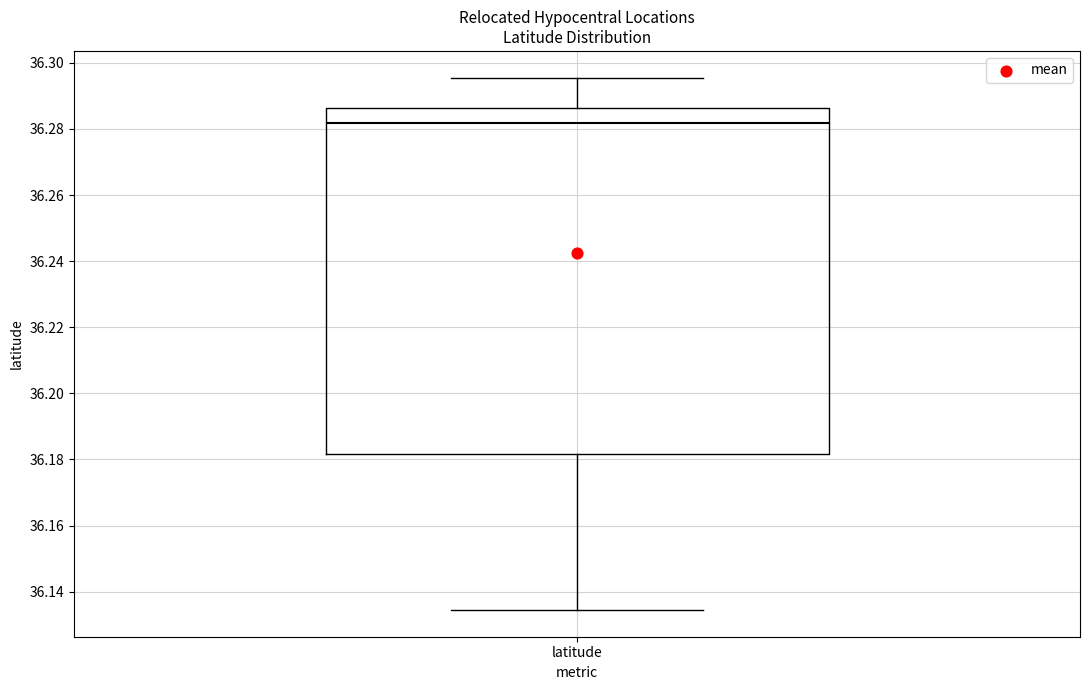

Read this box plot against the y-axis: the position of the median line, the range covered by the box, and the ends of both whiskers. The values are not printed on the chart, so give them approximately, as read against the axis.

median 36.282, box 36.182 to 36.286, whiskers 36.134 to 36.296